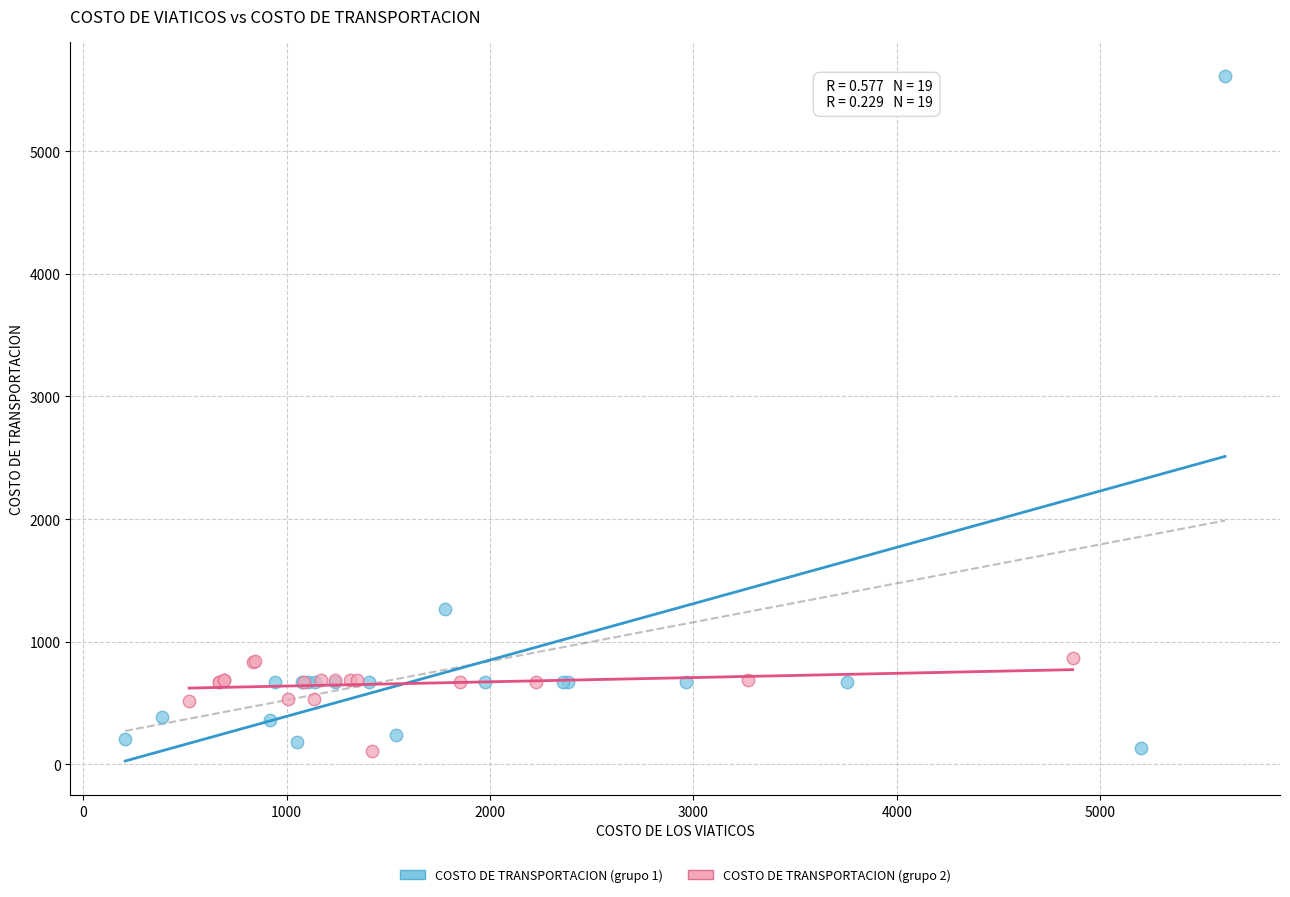

Which series has the largest Y range (max minus min)?

COSTO DE TRANSPORTACION (grupo 1)